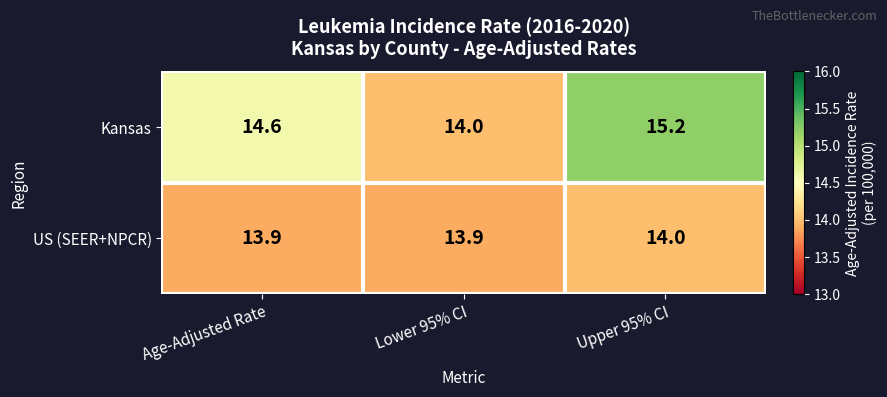

At which category is the sum across all series the highest?

Upper 95% CI